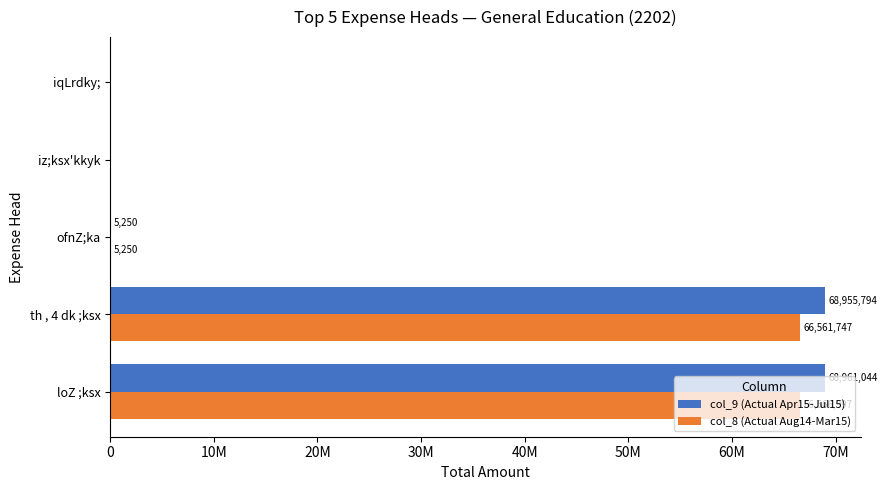

What are all the series names shown in the legend?

col_9 (Actual Apr15-Jul15), col_8 (Actual Aug14-Mar15)